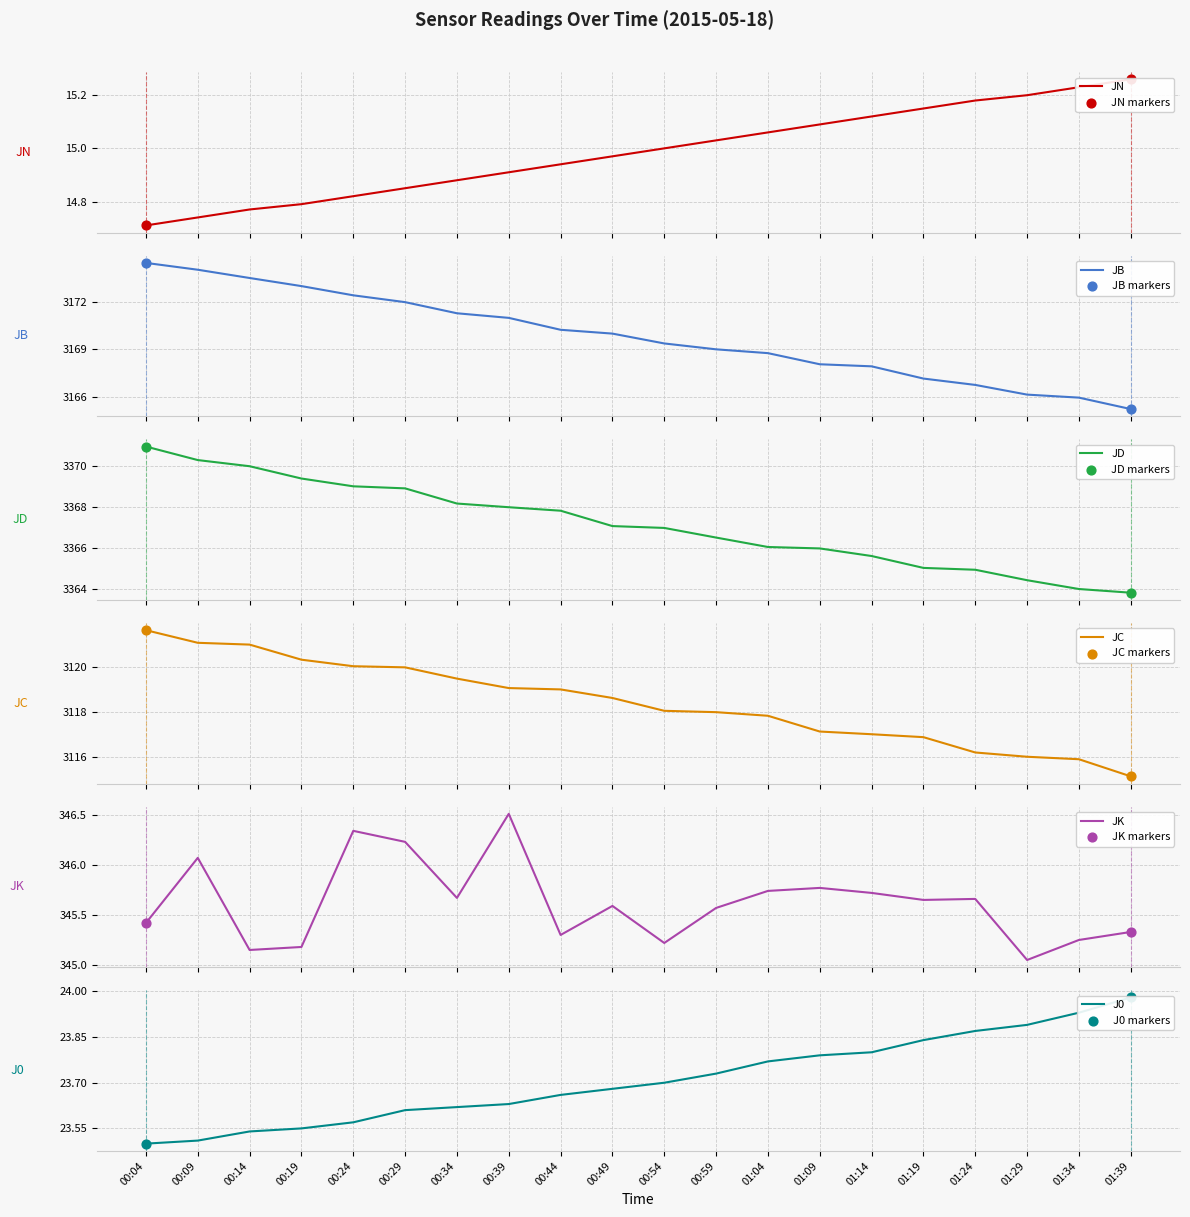

What are all the series names shown in the legend?

JN, JB, JD, JC, JK, J0